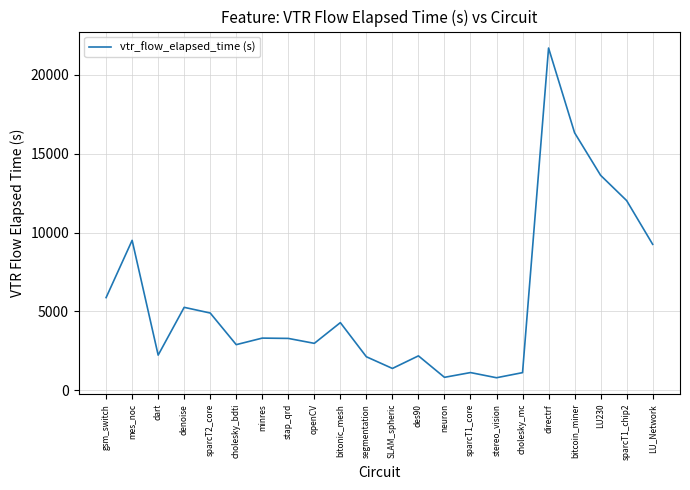

Is it true that the value at stereo_vision is 799.5?

True